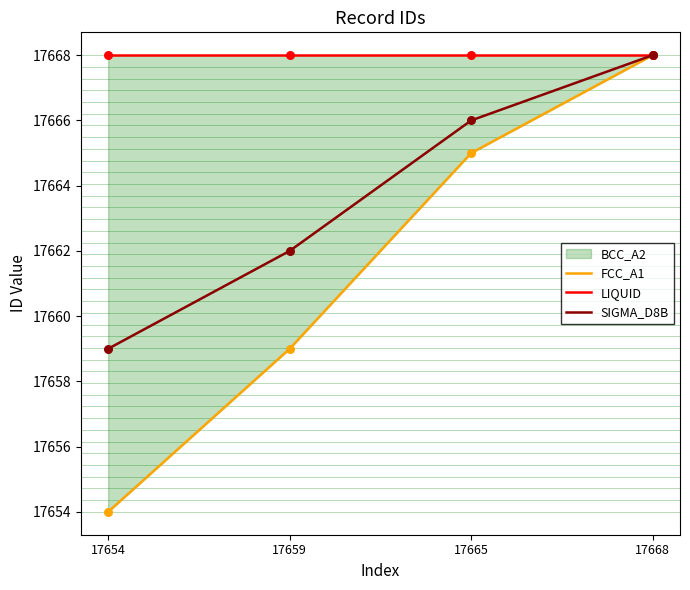

Which series has the largest Y range (max minus min)?

FCC_A1